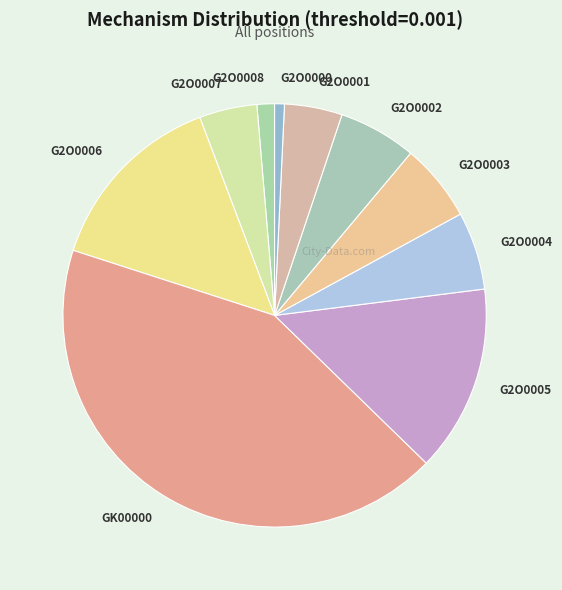

Which has a higher value, G2O0000 or G2O0006?

G2O0006